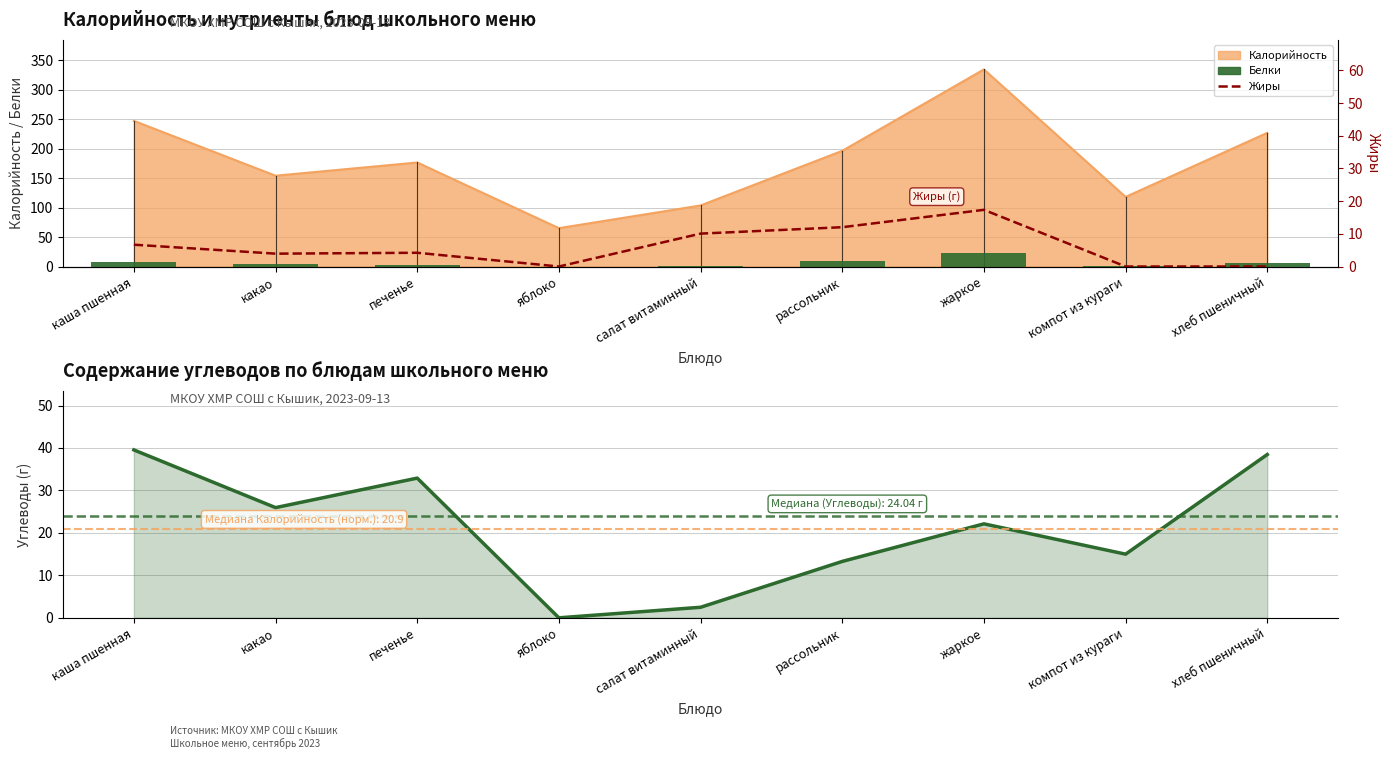

At which label does Белки first exceed 3?

каша пшенная